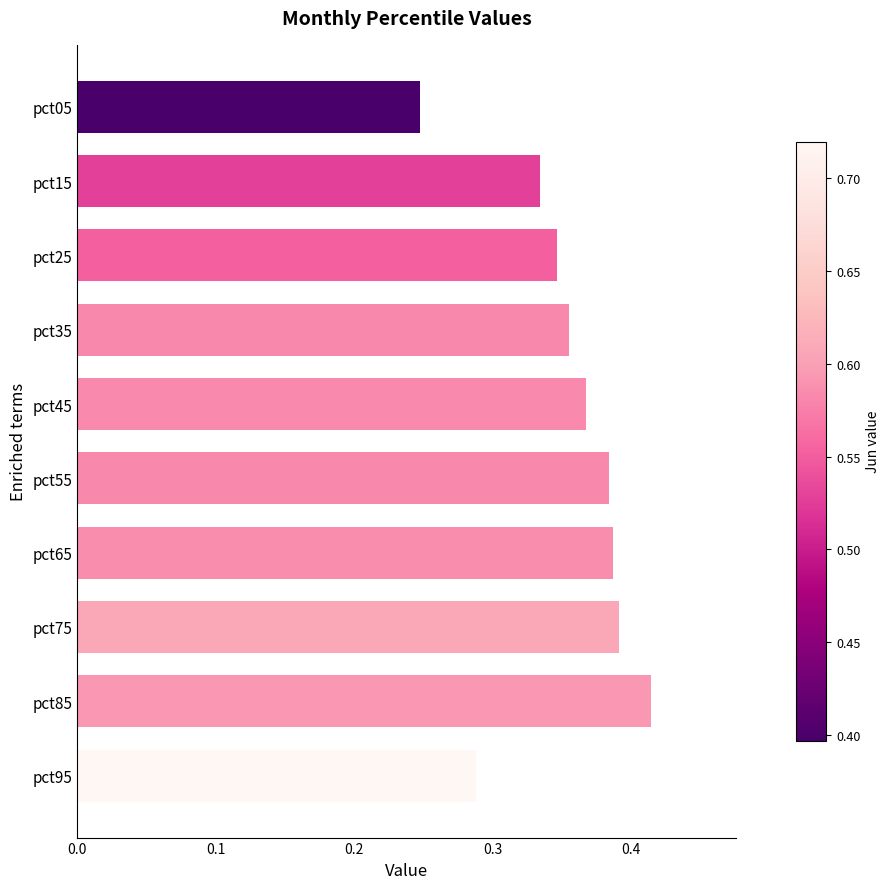

Is it true that the value at pct75 is 0.1?

False